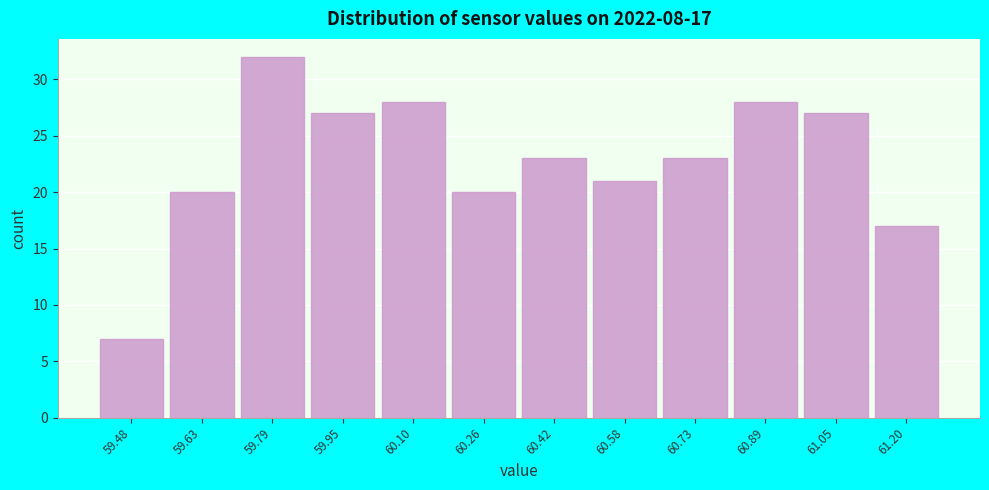

Over which range of the x-axis is the bar tallest?

59.72 to 59.88